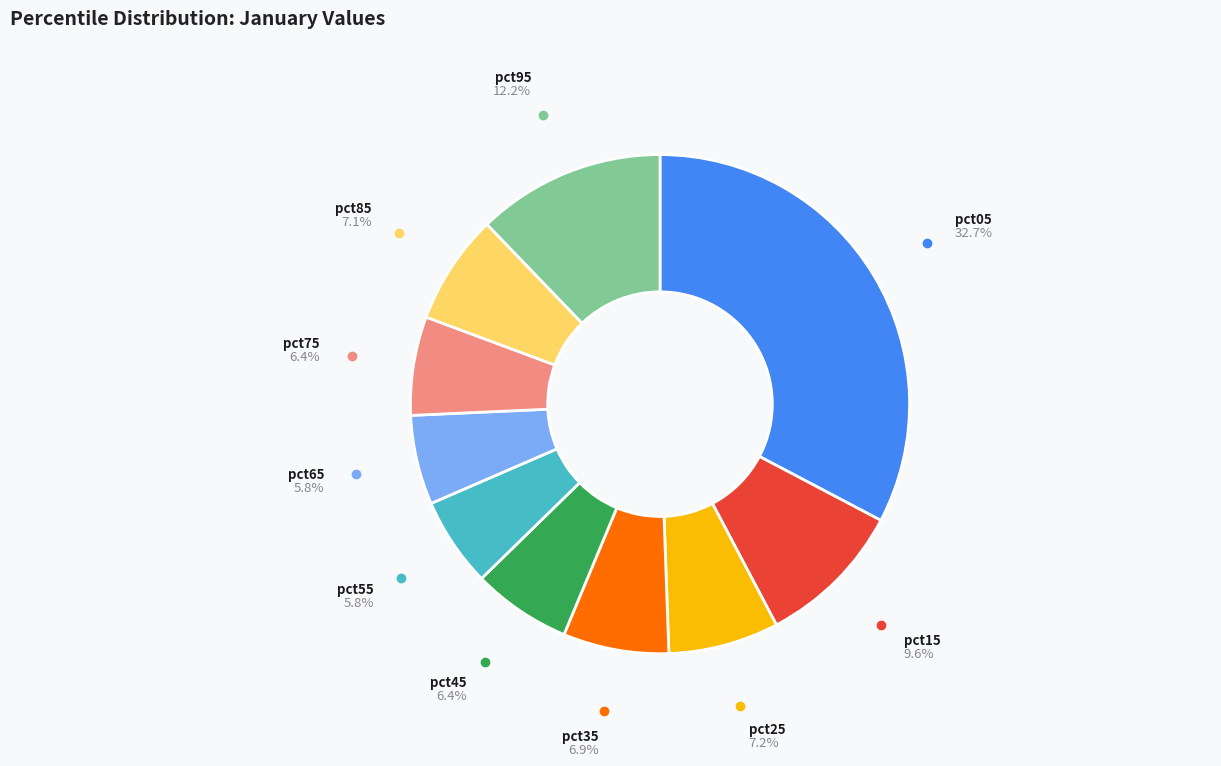

Is there a majority slice in this chart?

No